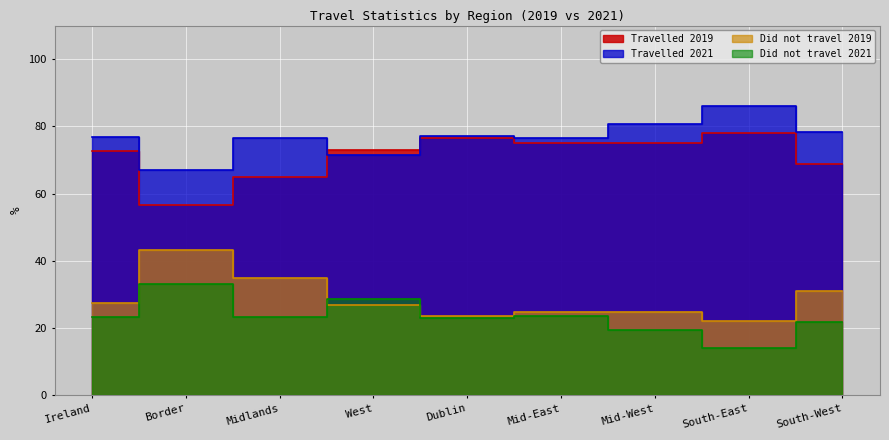

Which category has the lowest value across all series?

South-East